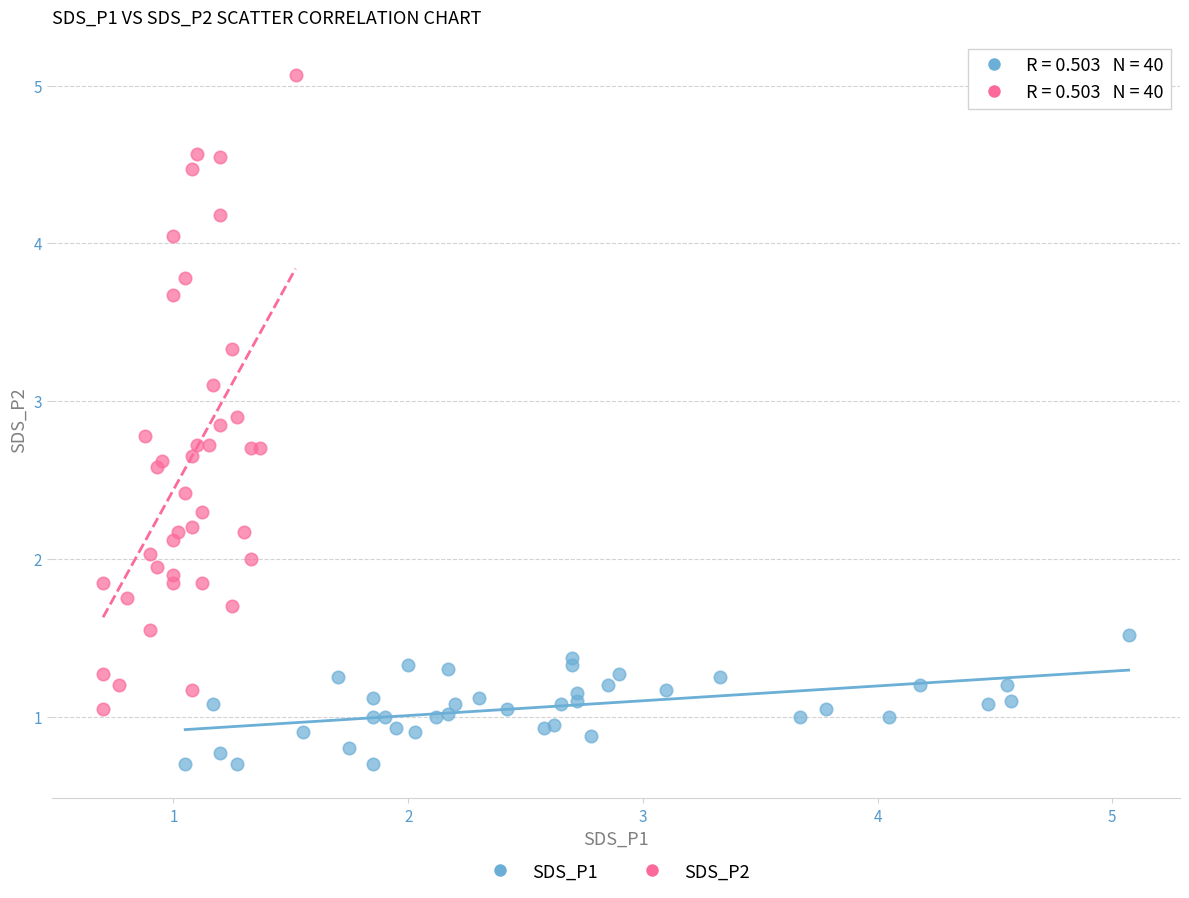

Which series has the largest Y range (max minus min)?

SDS_P2